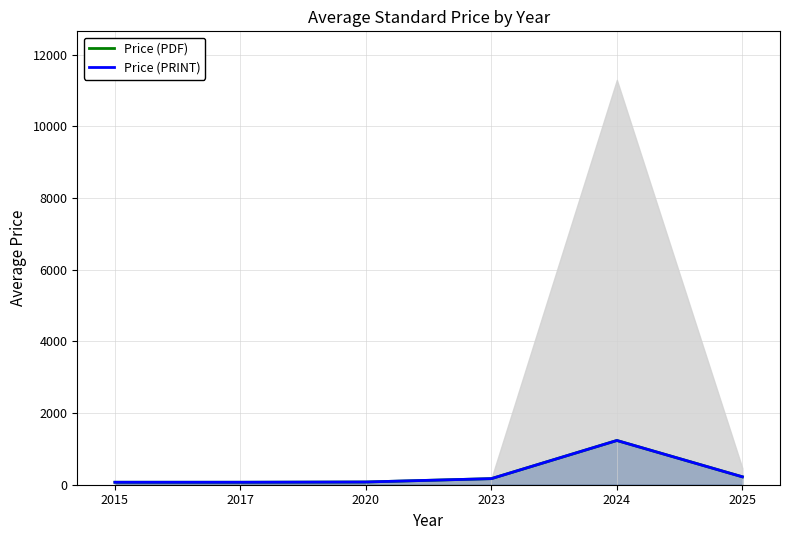

What is the difference between the maximum and second lowest values in the Price (PDF) series?

1165.9